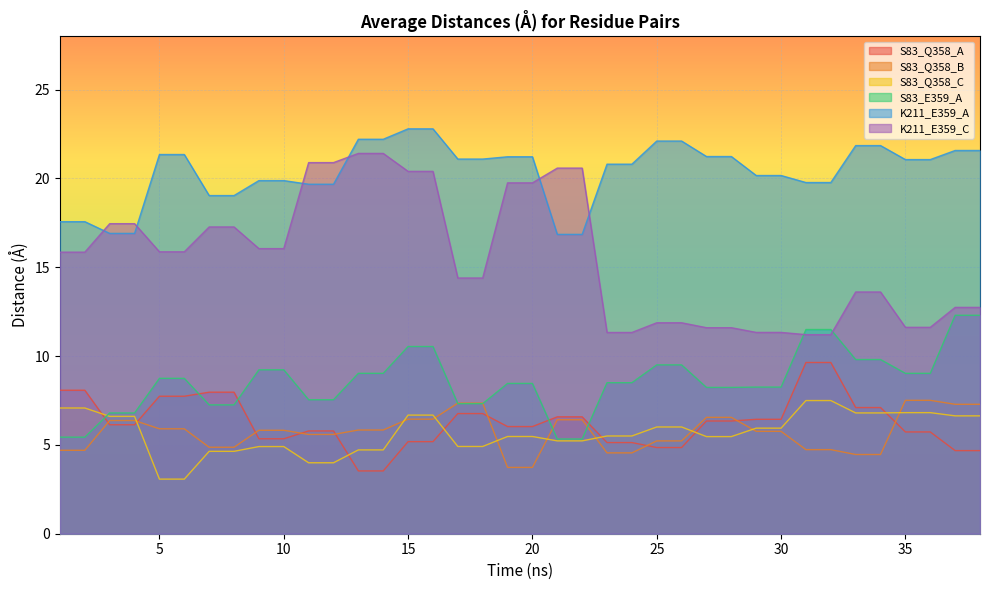

How many lines are shown in the chart?

6